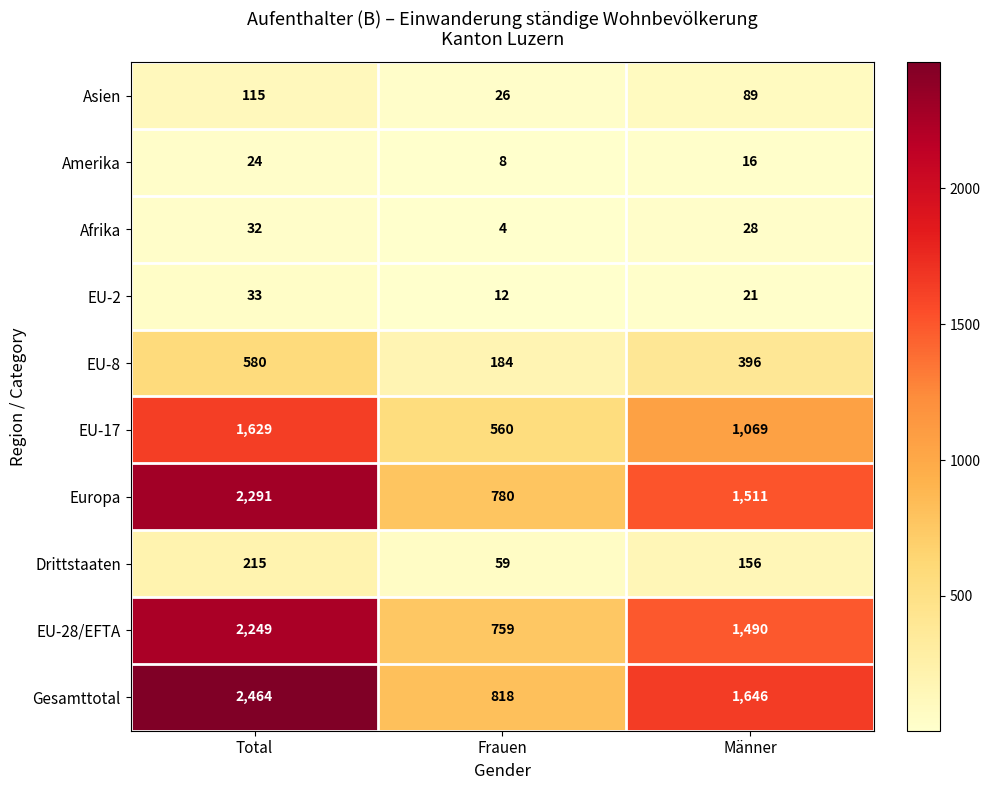

At how many categories does at least one series exceed 816?

3